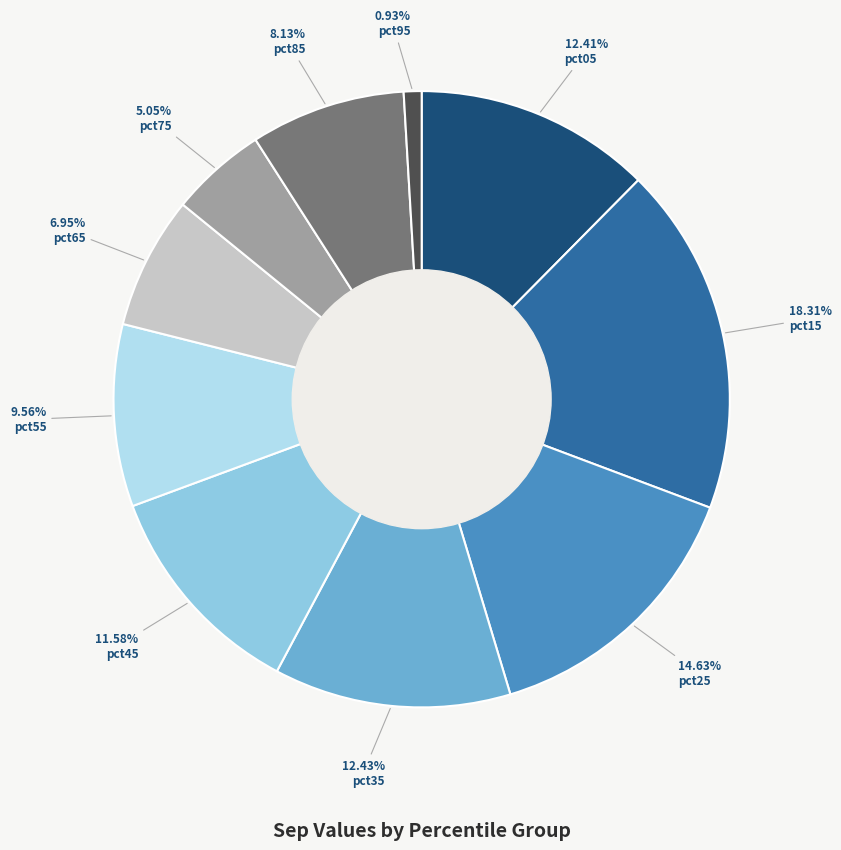

Is there a majority slice in this chart?

No